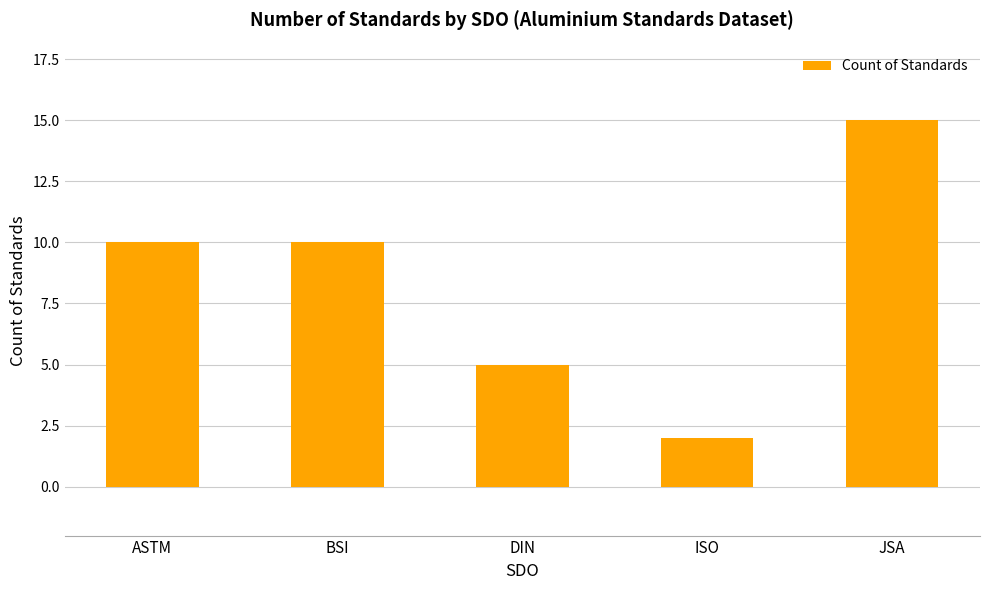

True or false: the data shows 14 at BSI.

False